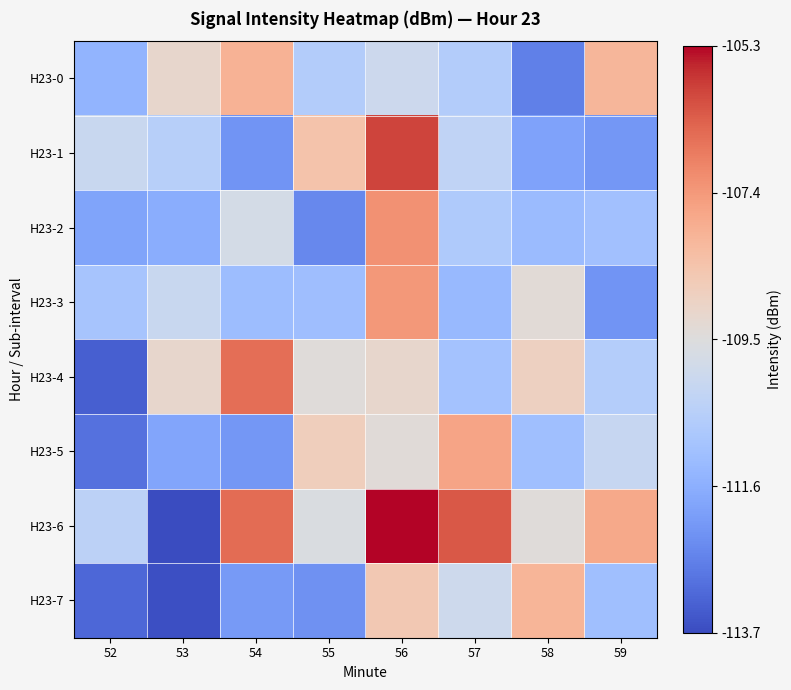

Reading left to right, transcribe all the data shown in this chart.

H23-0: 52=-111.4	53=-109.1	54=-108.0	55=-110.6	56=-110.0	57=-110.6	58=-112.6	59=-108.1
H23-1: 52=-110.1	53=-110.5	54=-112.2	55=-108.4	56=-105.9	57=-110.3	58=-111.9	59=-112.2
H23-2: 52=-111.9	53=-111.6	54=-109.8	55=-112.5	56=-107.2	57=-110.7	58=-111.2	59=-111.1
H23-3: 52=-110.9	53=-110.1	54=-111.2	55=-111.1	56=-107.4	57=-111.3	58=-109.3	59=-112.2
H23-4: 52=-113.3	53=-109.1	54=-106.6	55=-109.4	56=-109.1	57=-111.0	58=-108.9	59=-110.6
H23-5: 52=-112.9	53=-111.8	54=-112.1	55=-108.8	56=-109.4	57=-107.6	58=-111.1	59=-110.1
H23-6: 52=-110.4	53=-113.7	54=-106.5	55=-109.6	56=-105.3	57=-106.2	58=-109.4	59=-107.7
H23-7: 52=-113.1	53=-113.6	54=-112.1	55=-112.3	56=-108.6	57=-110.0	58=-108.0	59=-111.1